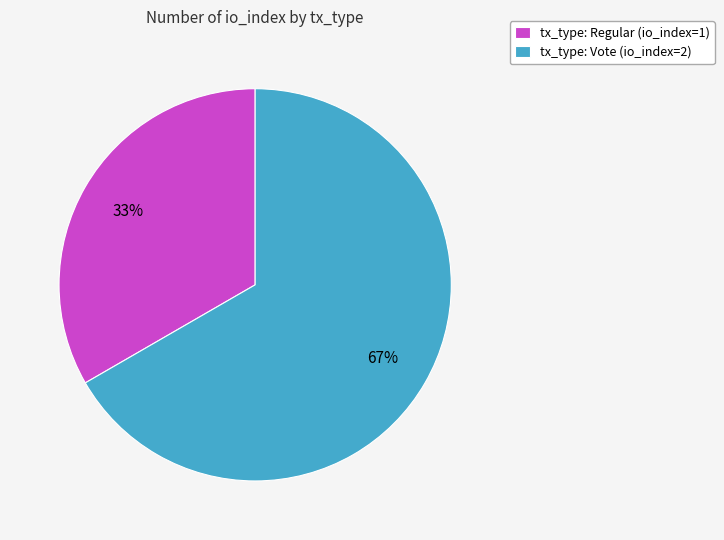

To the nearest percent, what is the average slice percentage?

50%